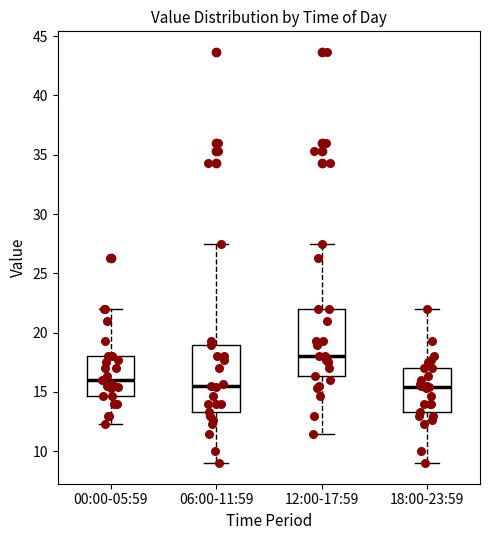

Reading left to right, read every box against the y-axis: the position of its median line, the range the box covers, and the ends of its whiskers. The values are not printed on the chart, so give them approximately, as read against the axis.

00:00-05:59: median 16.0, box 14.5 to 18.0, whiskers 12.5 to 22.0
06:00-11:59: median 15.5, box 13.5 to 19.0, whiskers 9.0 to 27.5
12:00-17:59: median 18.0, box 16.5 to 22.0, whiskers 11.5 to 27.5
18:00-23:59: median 15.5, box 13.5 to 17.0, whiskers 9.0 to 22.0